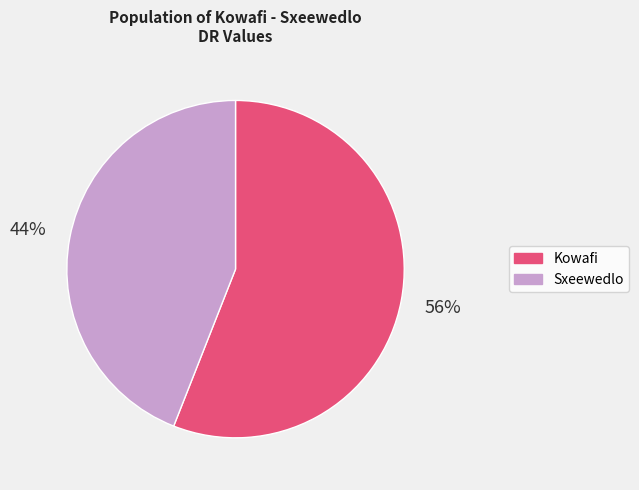

What is the largest slice in the pie chart?

Kowafi